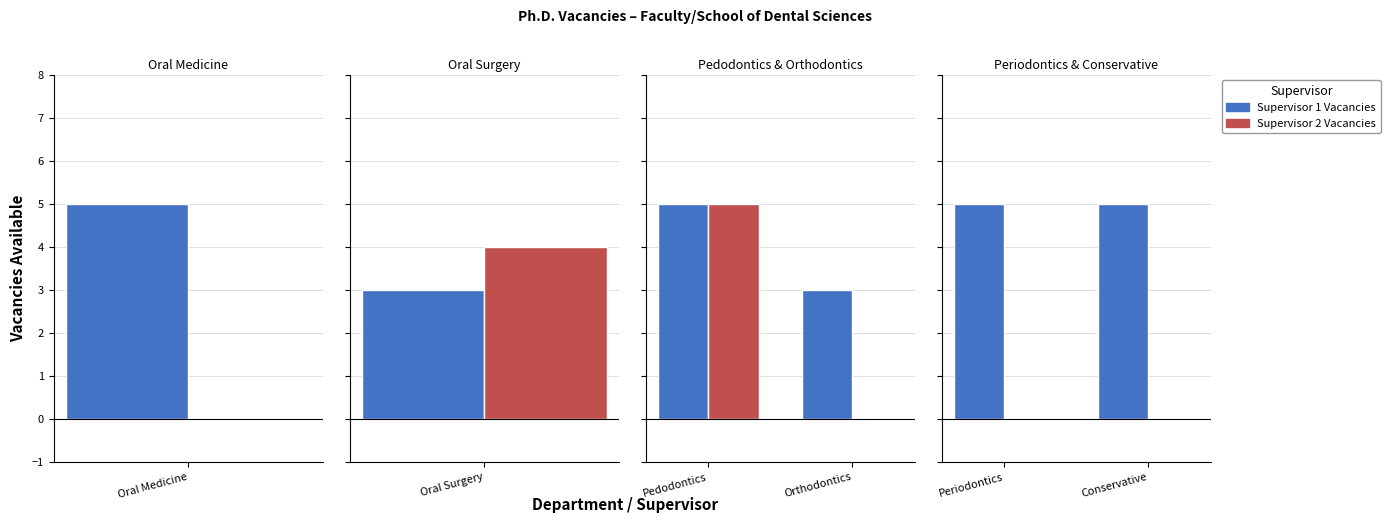

Is the value of Supervisor 1 Vacancies at Conservative greater than the value of Supervisor 2 Vacancies at Conservative?

Yes